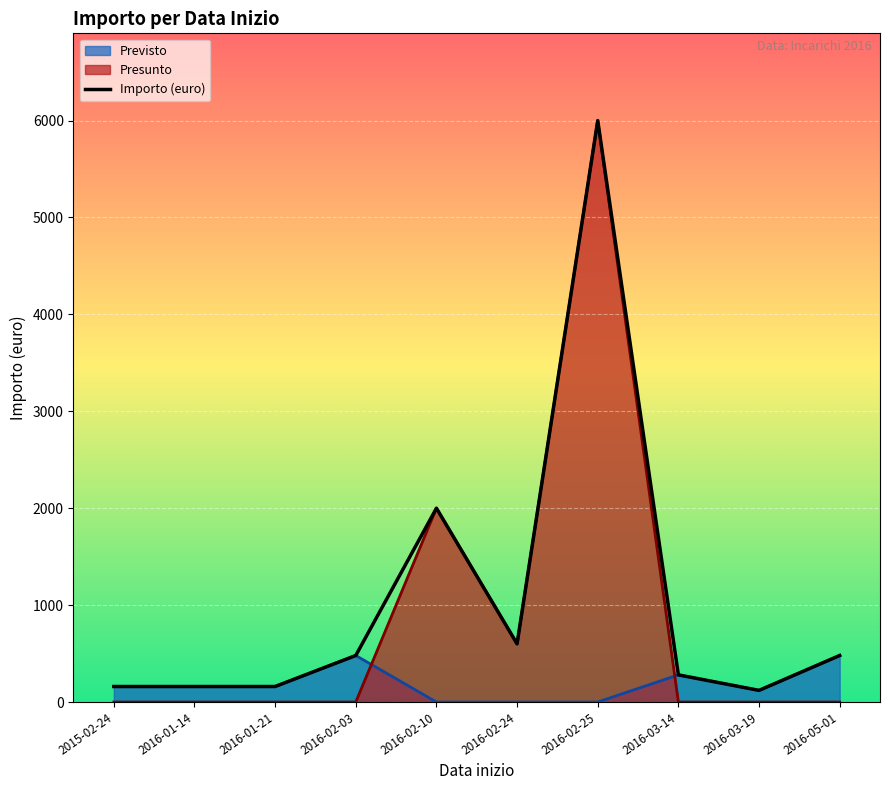

Reading left to right, what are all the values shown in this chart?

160	160	160	480	2000	600	6000	280	120	480